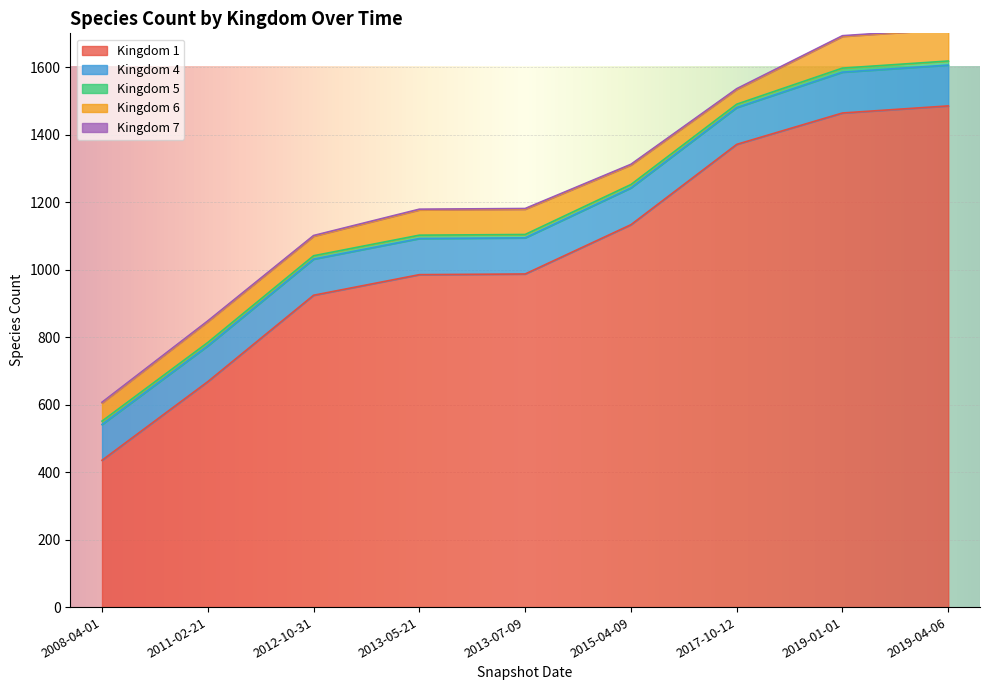

Rank the series by their maximum value, from lowest to highest.

Kingdom 7, Kingdom 5, Kingdom 6, Kingdom 4, Kingdom 1